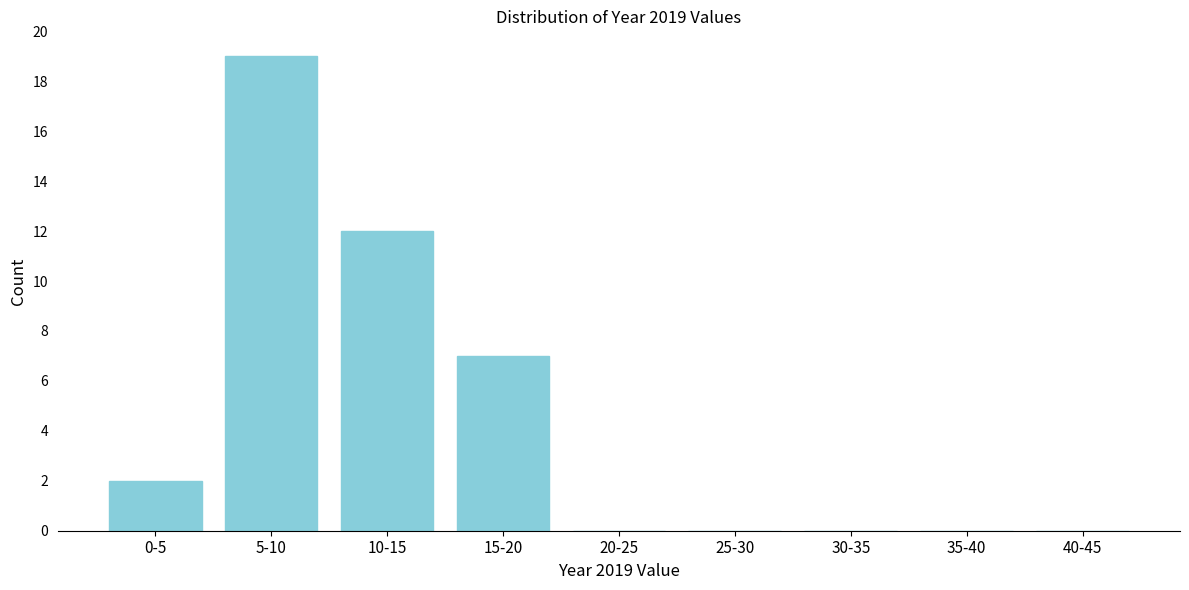

Reading left to right, extract all data points from this chart.

0-5=2	5-10=19	10-15=12	15-20=7	20-25=0	25-30=0	30-35=0	35-40=0	40-45=0